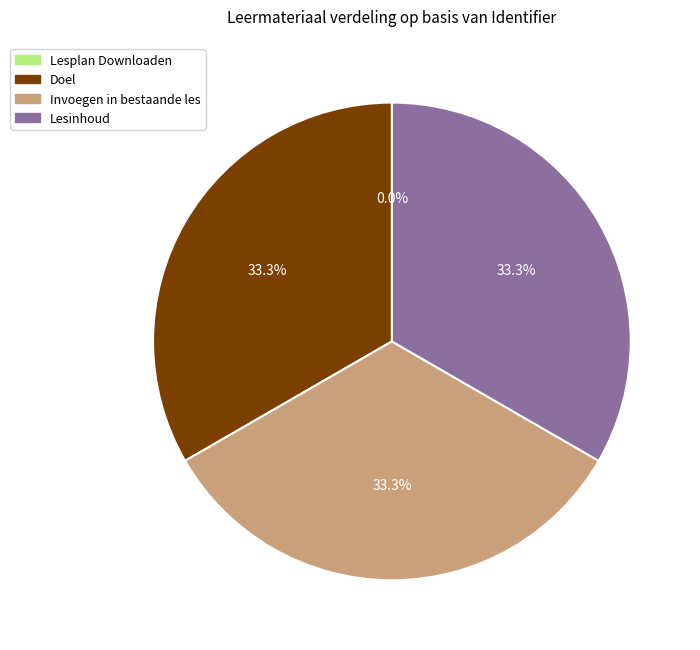

To the nearest percent, what is the average slice percentage?

25%